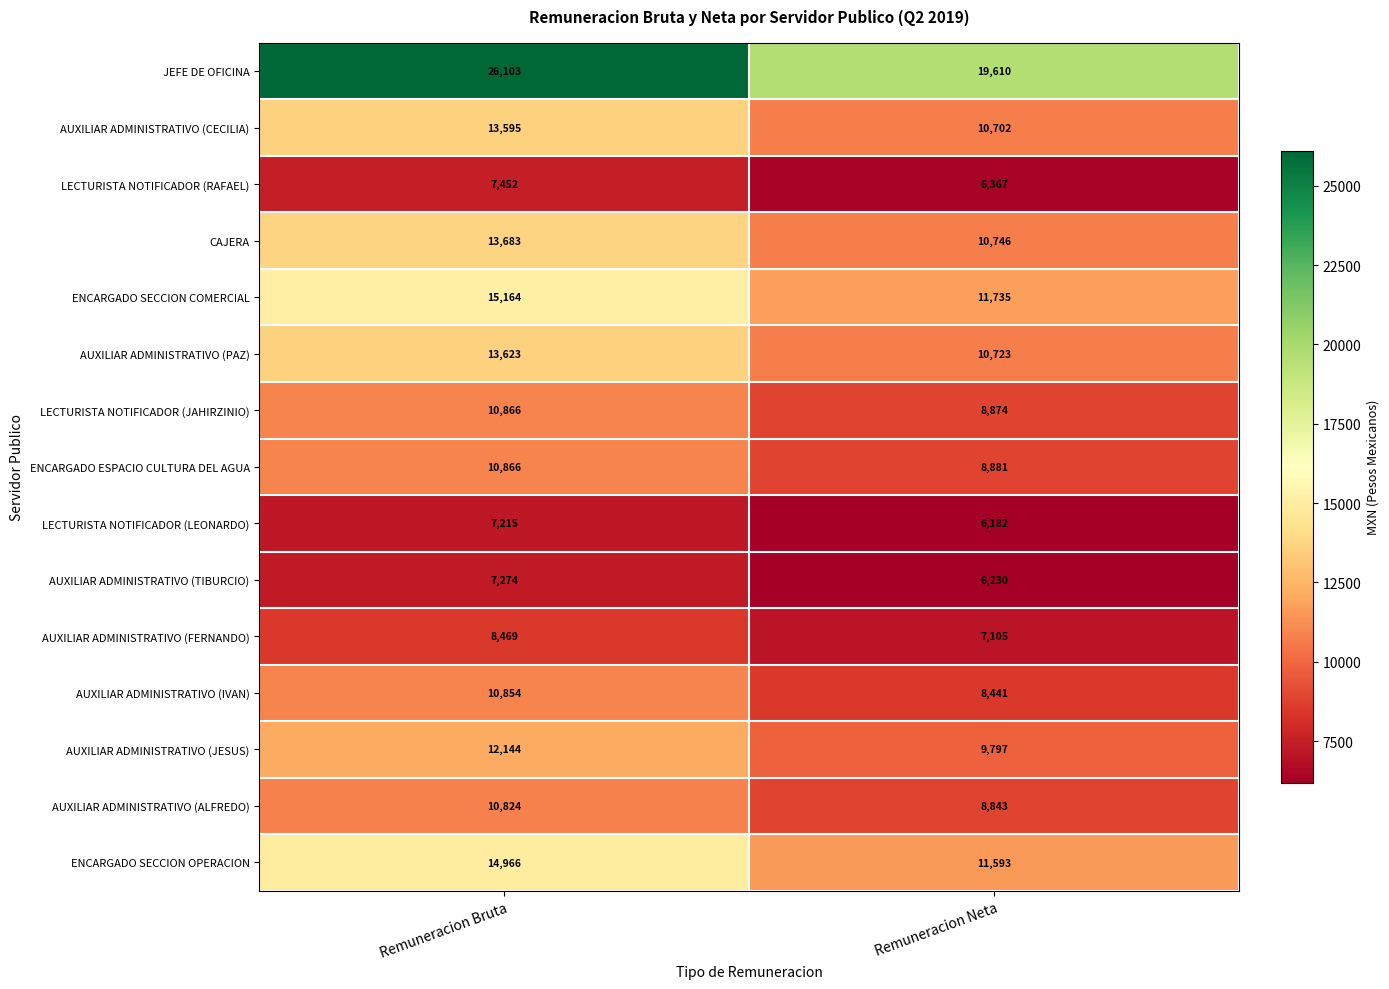

At which label is ENCARGADO SECCION OPERACION closest to 13279?

Remuneracion Neta